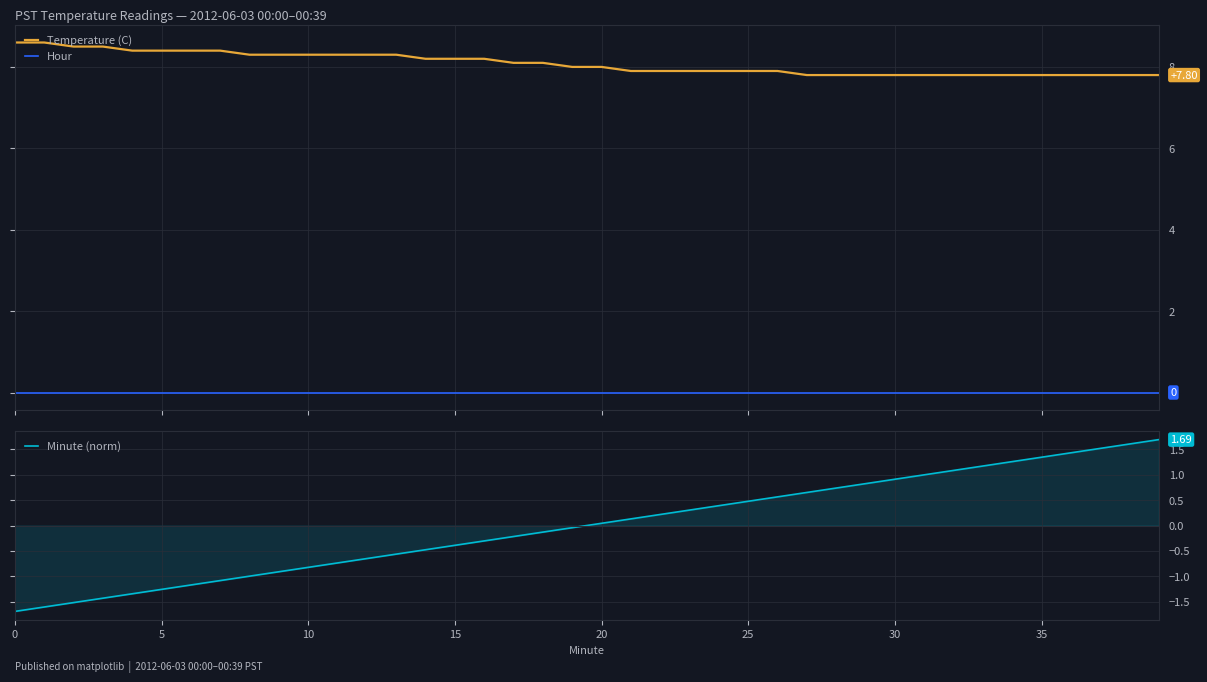

Rank the series by their maximum value, from lowest to highest.

Hour, Minute (norm), Temperature (C)